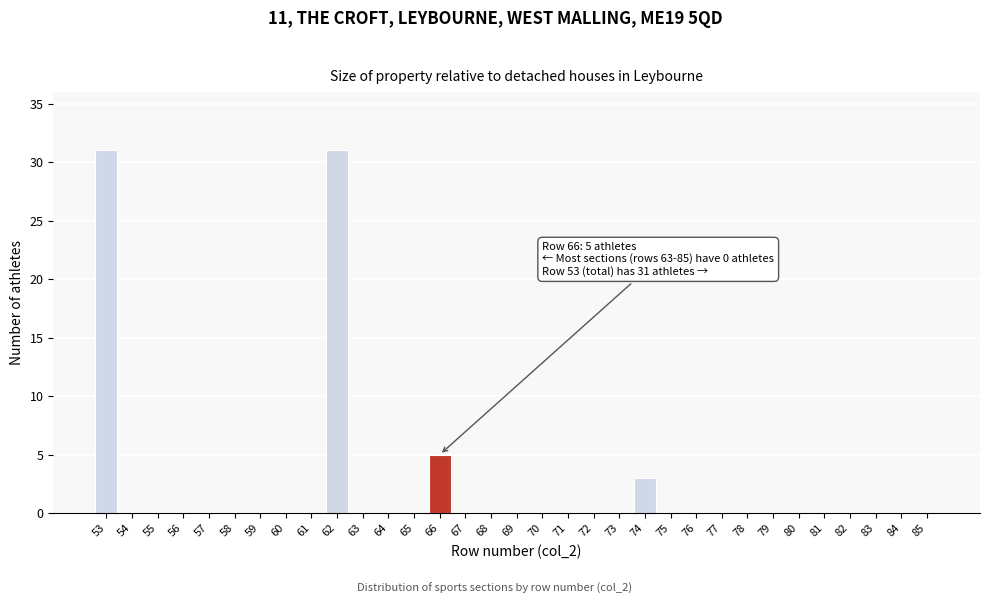

What is the change in value from 53 to 74?

-28